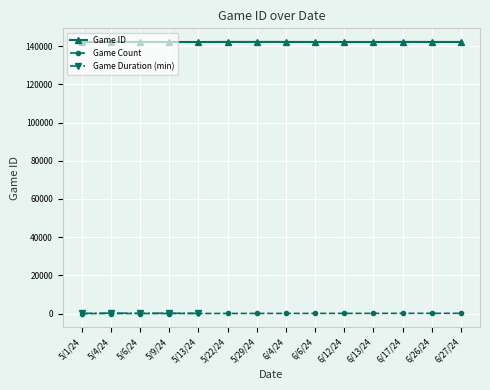

True or false: Game Count and Game ID intersect in this chart.

False